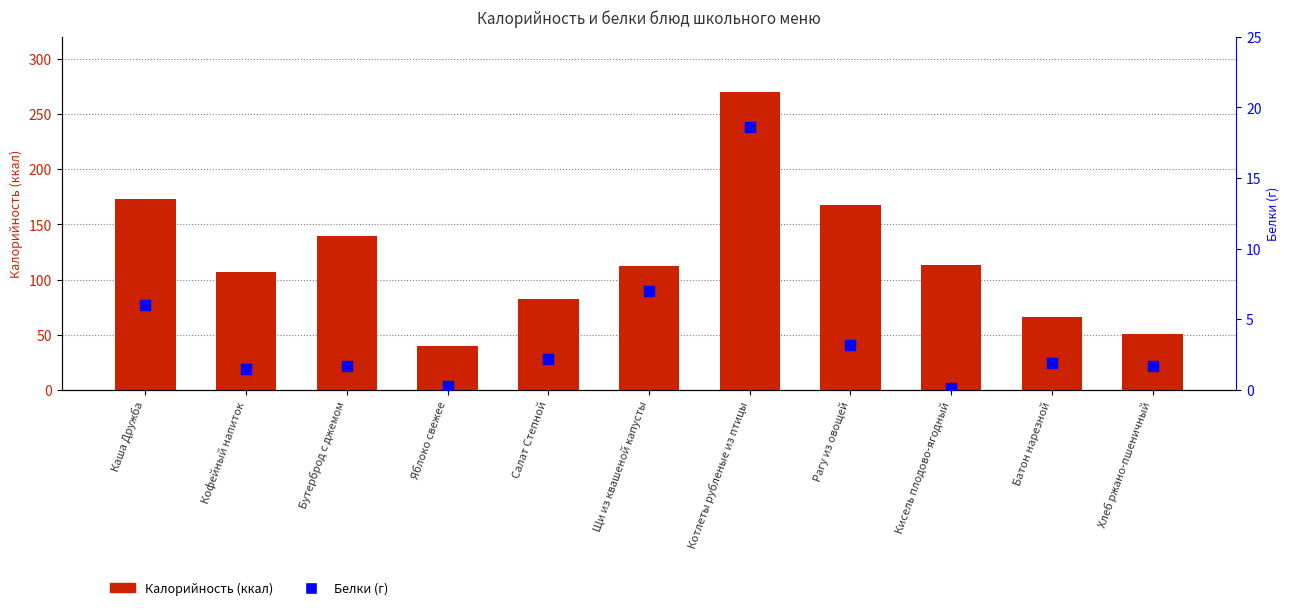

What is the total value across all series at Щи из квашеной капусты?

119.0